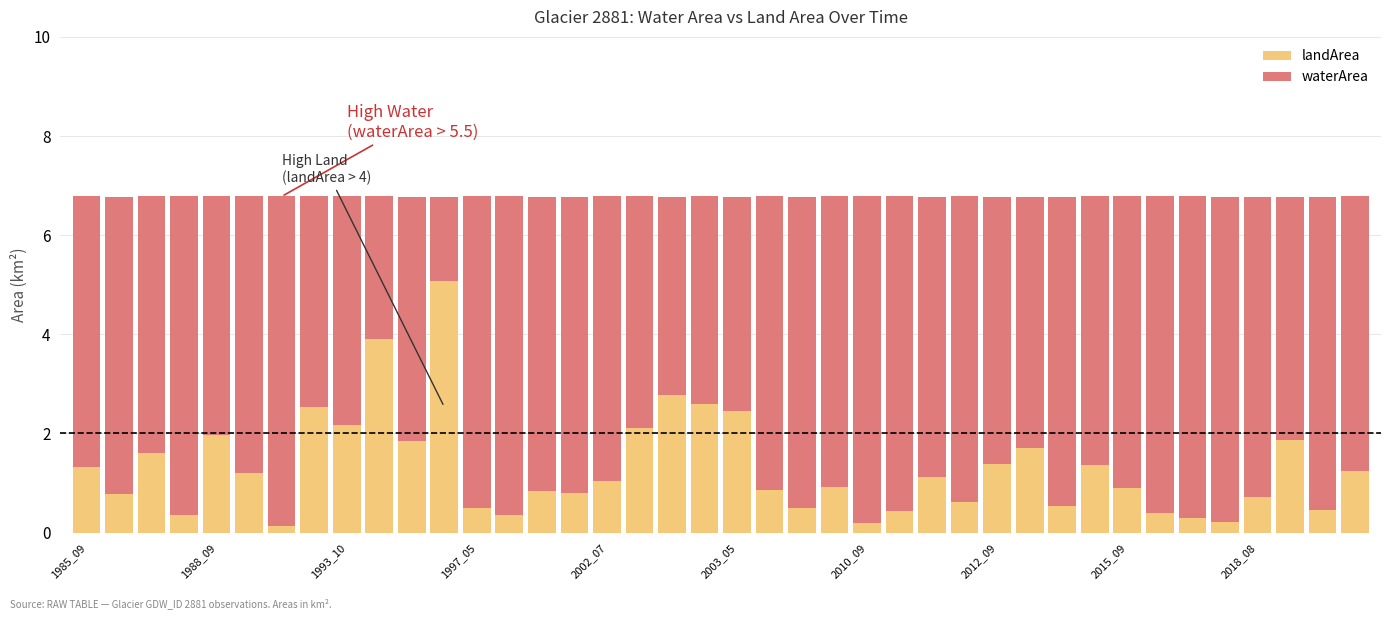

How many data points in landArea are above 1?

20